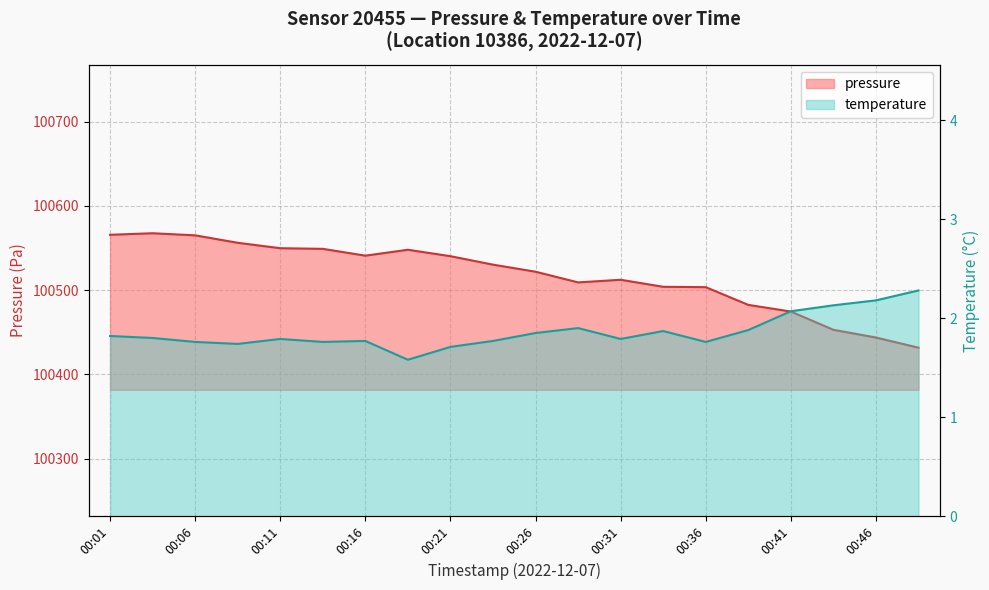

True or false: temperature and pressure cross at least once.

False